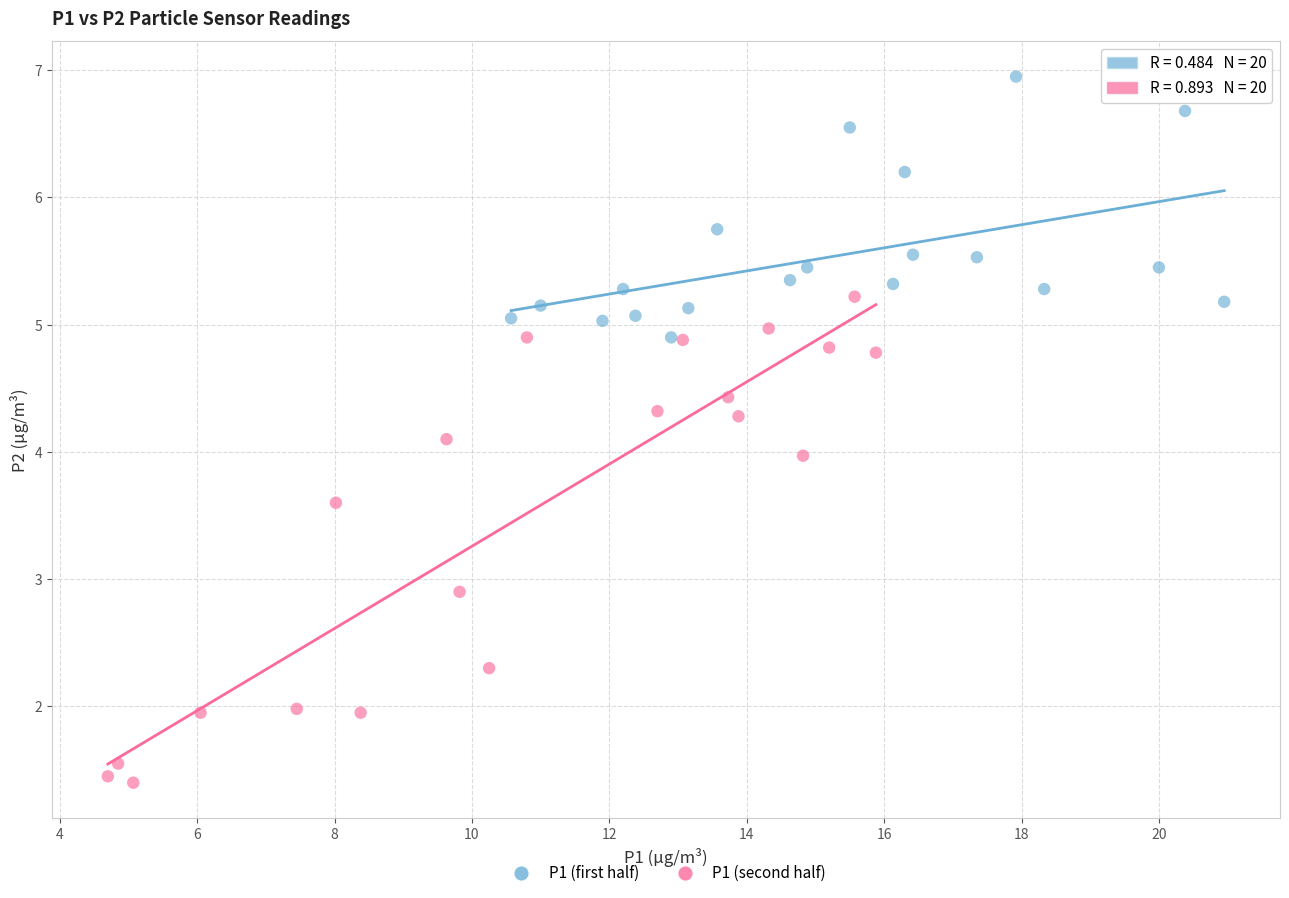

Which series has the largest Y range (max minus min)?

P1 (second half)